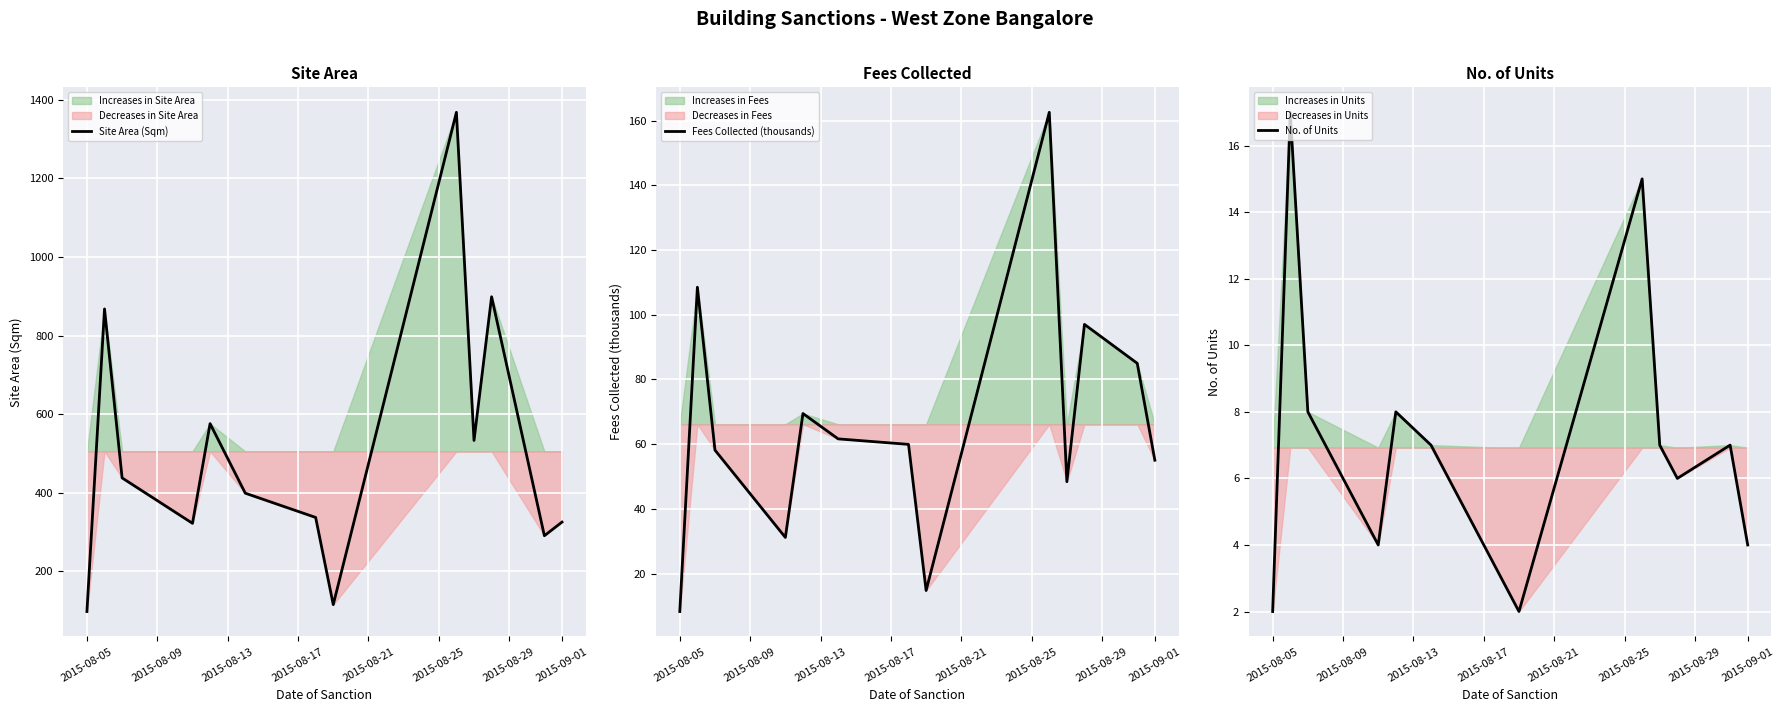

What is the lowest value of the Site Area (Sqm) series?

97.5